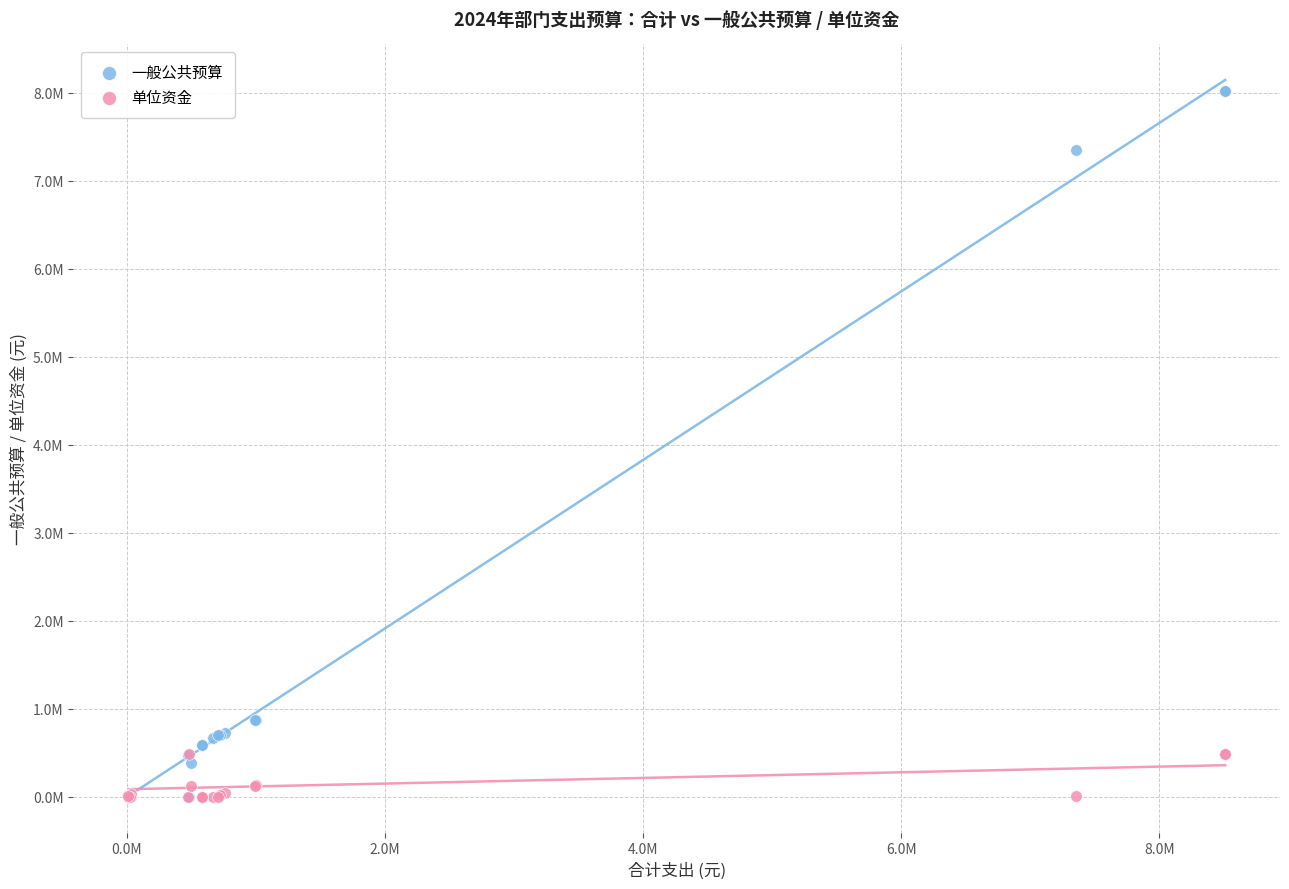

Which series reaches the maximum Y coordinate?

一般公共预算